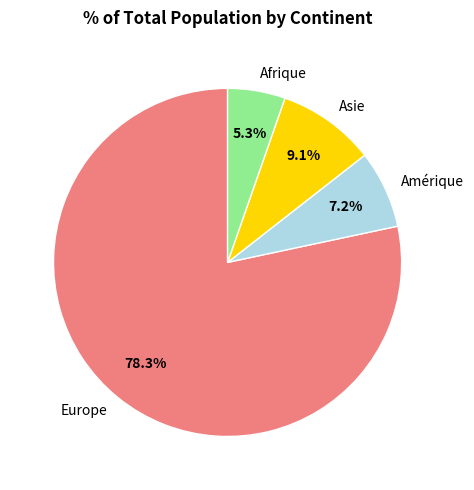

Approximately how many times larger is the value at Asie compared to Europe?

0.1